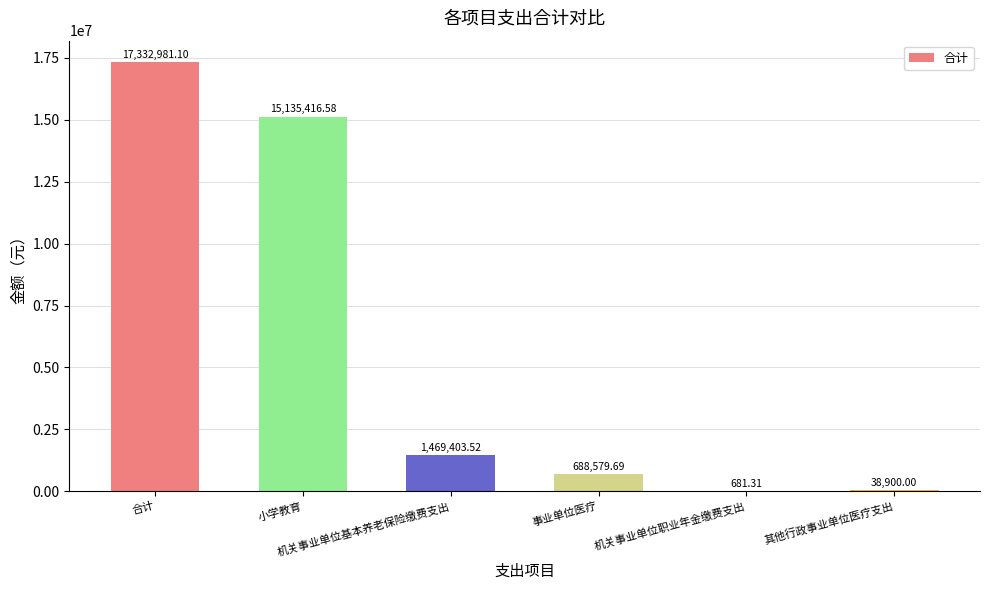

Where does the data first go above 1469403?

合计